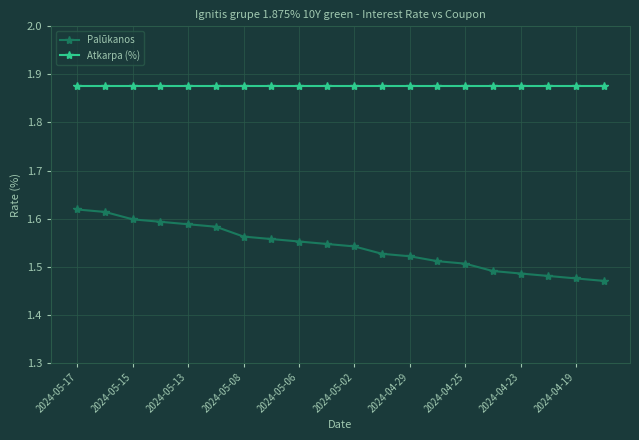

At how many categories does at least one series exceed 1?

20